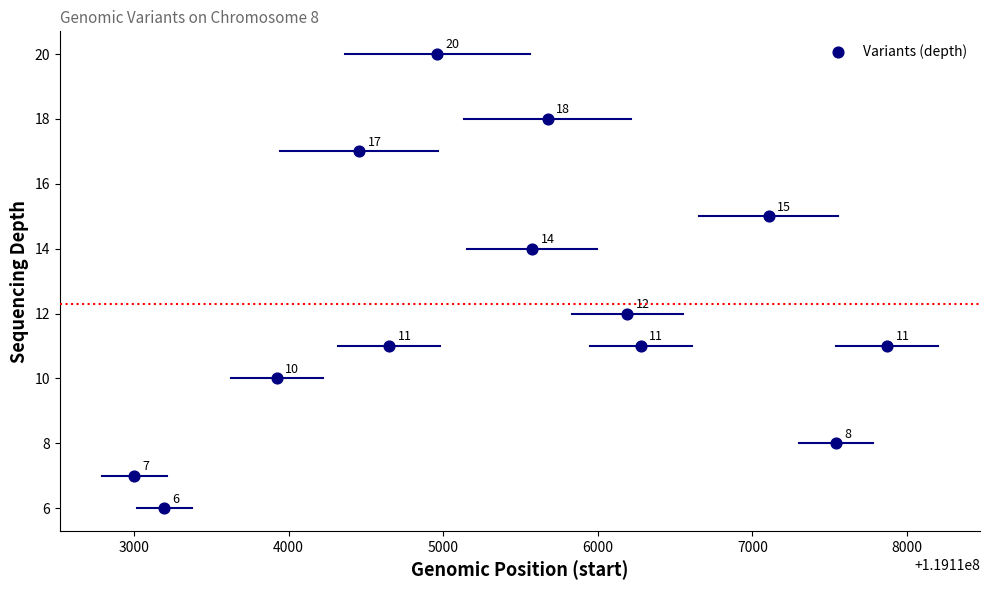

What is the range of Y values (max minus min)?

14